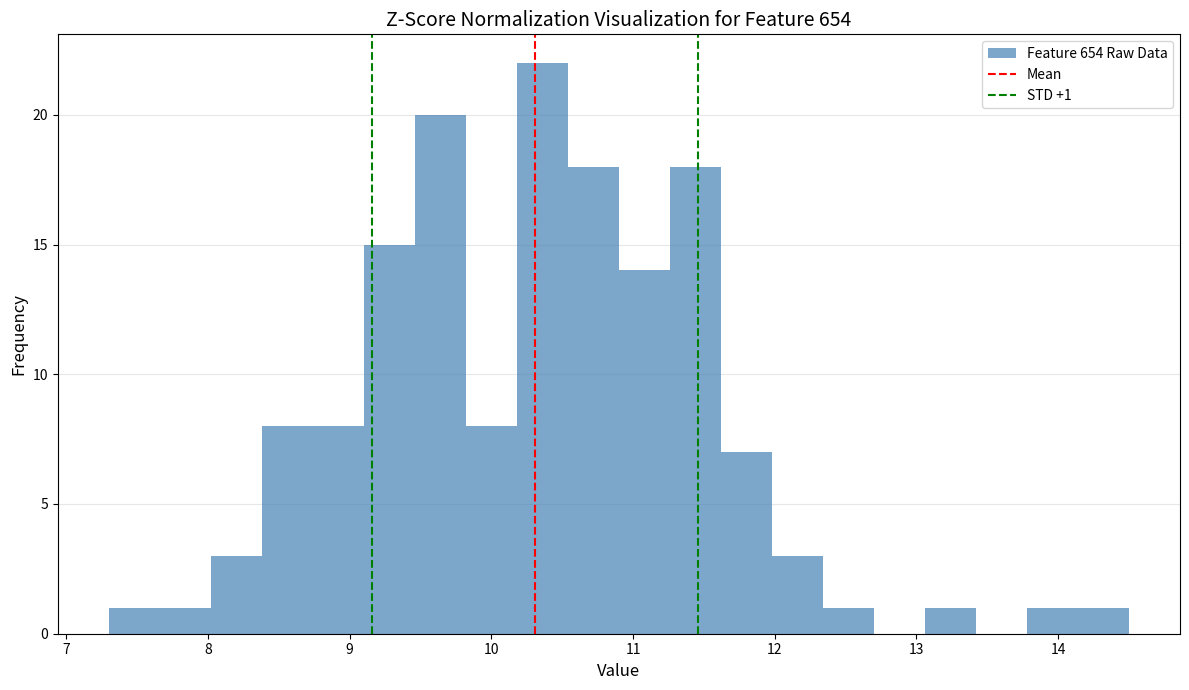

Read against the x-axis, roughly where is the centre of the tallest bar?

10.4